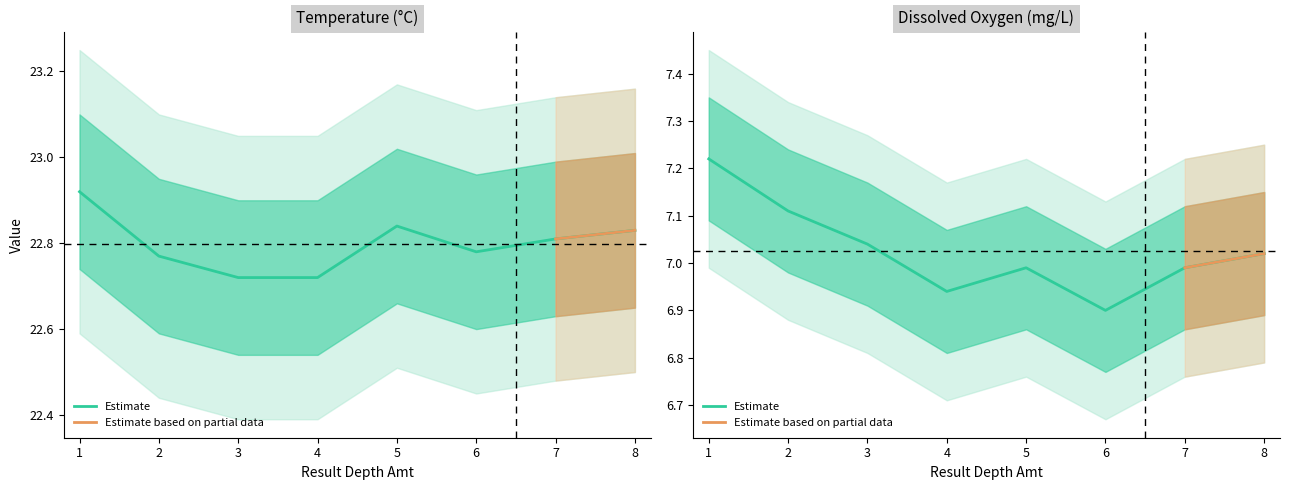

What is the minimum value shown in the chart?

6.9